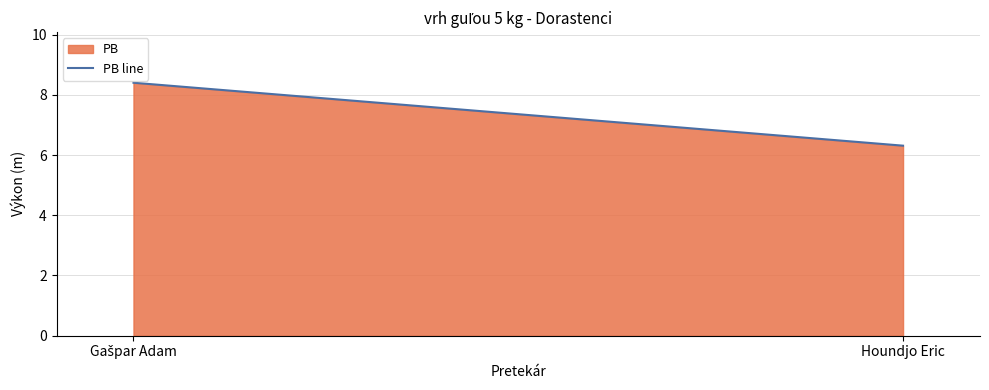

What is the maximum value shown in the chart?

8.4